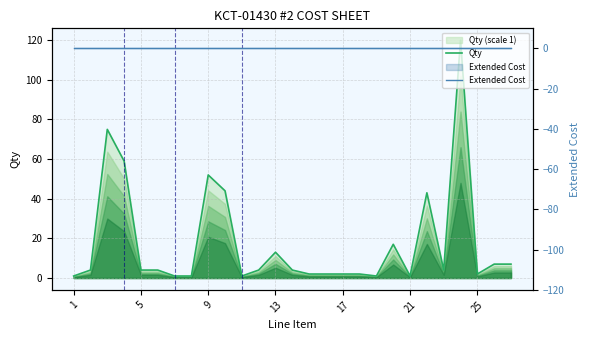

Which series changed the most between 17 and 26?

Qty